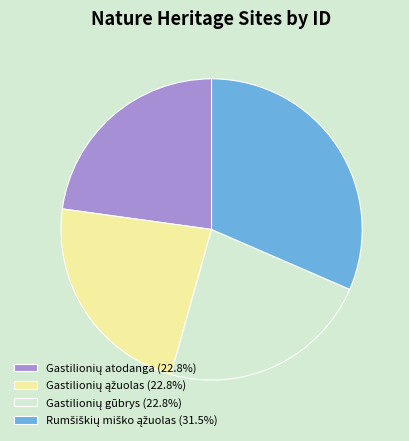

Is there a majority slice in this chart?

No